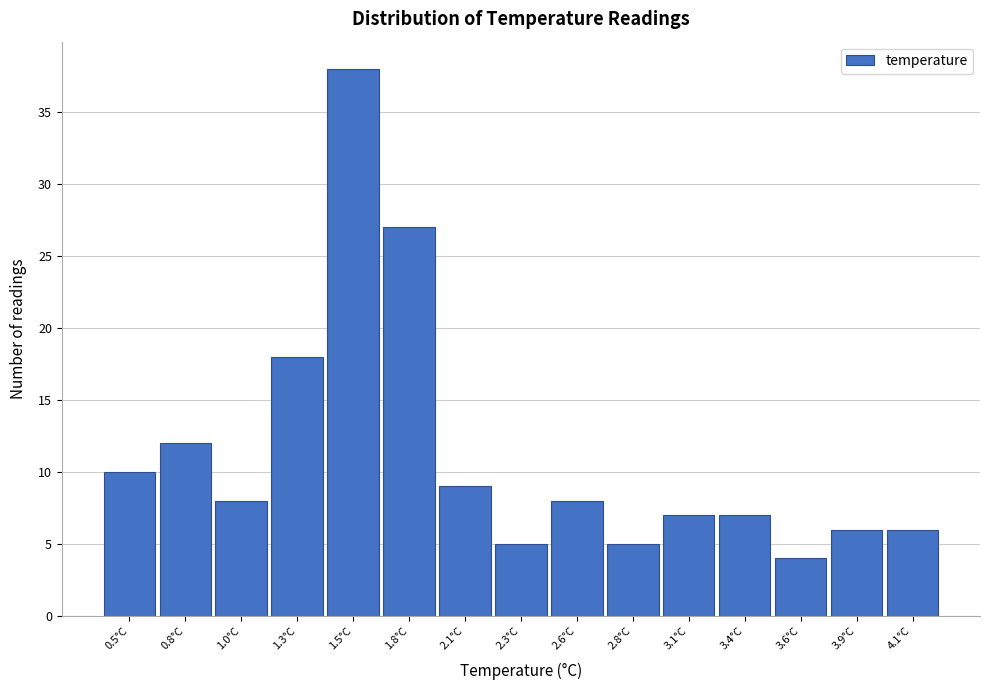

Reading left to right, transcribe all the data shown in this chart.

0.5°C=10	0.8°C=12	1.0°C=8	1.3°C=18	1.5°C=38	1.8°C=27	2.1°C=9	2.3°C=5	2.6°C=8	2.8°C=5	3.1°C=7	3.4°C=7	3.6°C=4	3.9°C=6	4.1°C=6